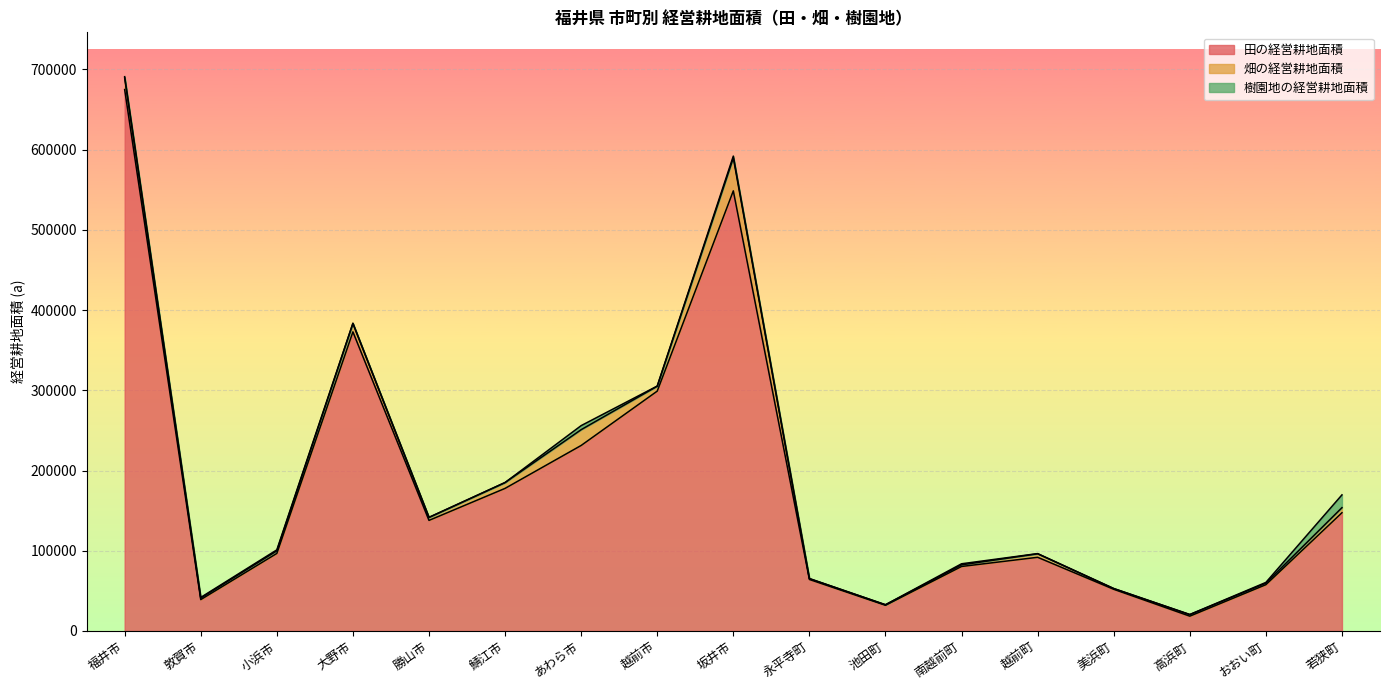

True or false: 畑の経営耕地面積 and 樹園地の経営耕地面積 cross at least once.

True